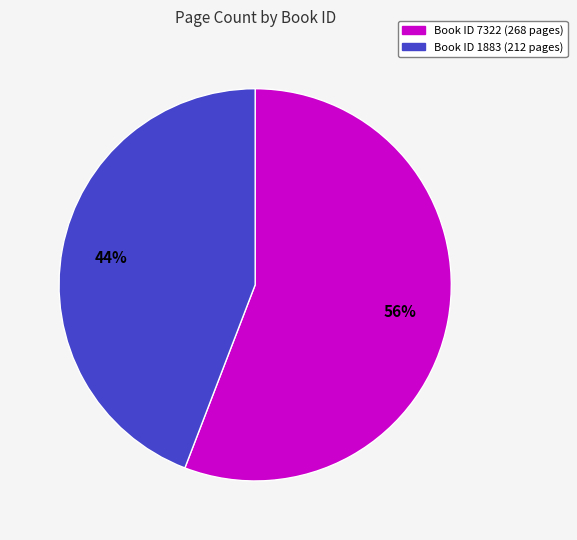

To the nearest percent, what is the average slice percentage?

50%